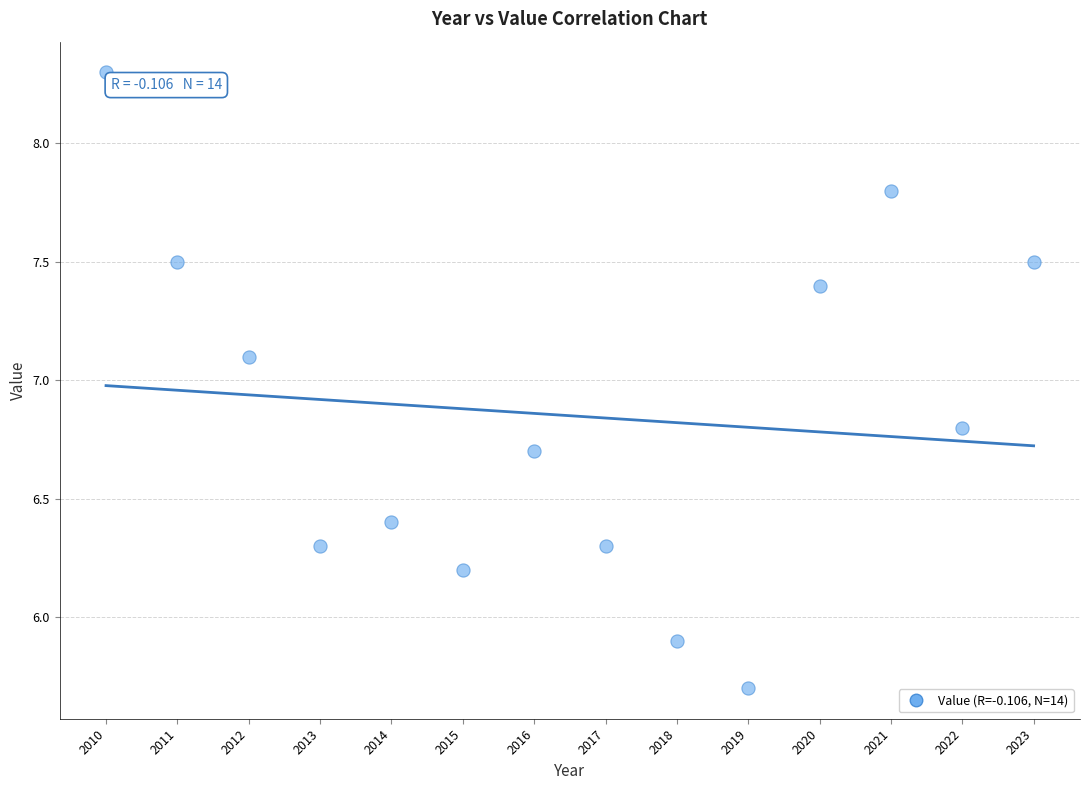

What Y value in the scatter plot is closest to 7?

7.1